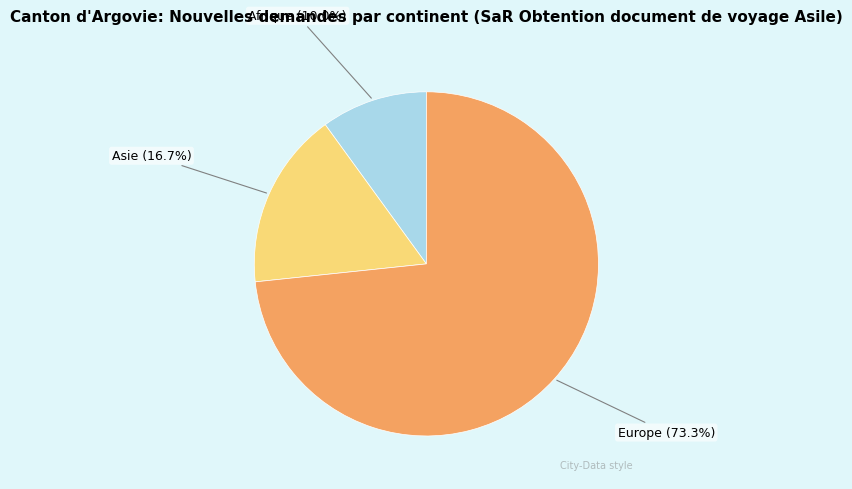

Is there a majority slice in this chart?

Yes